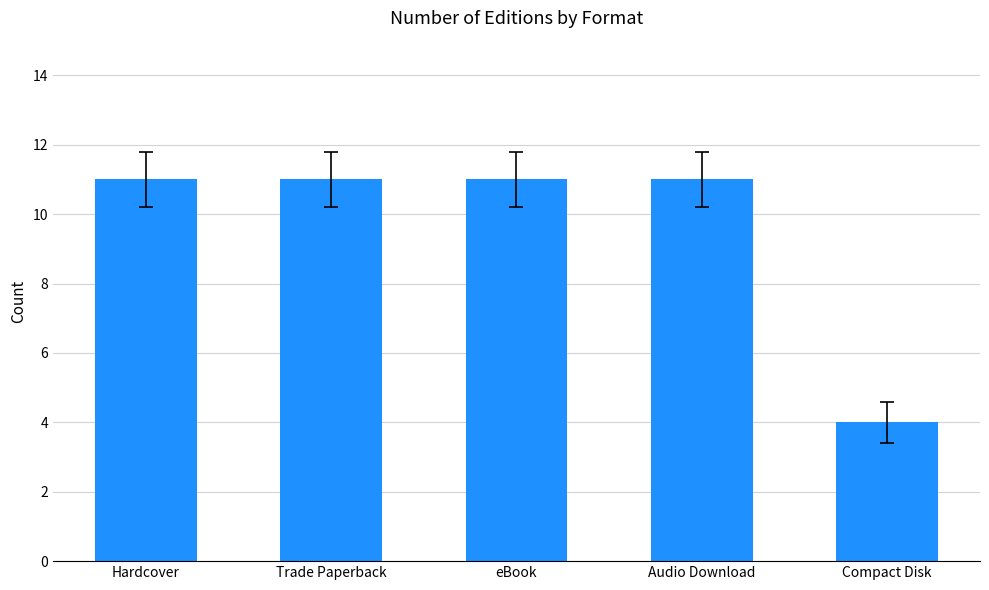

The chart shows a value of 5 at Audio Download. True or false?

False